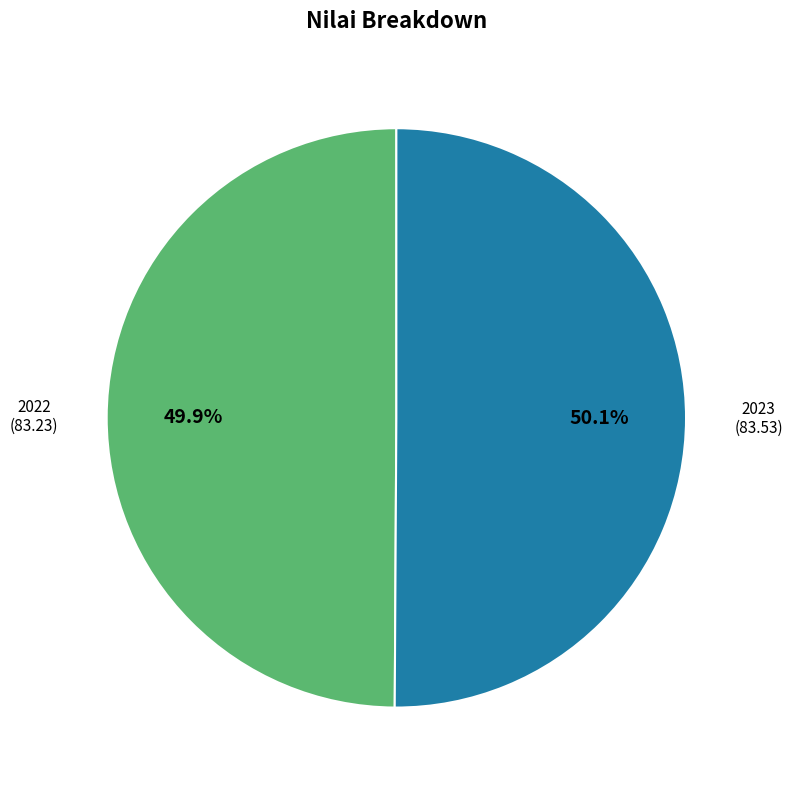

To the nearest percent, what is the combined percentage of 2023 and 2022?

100%